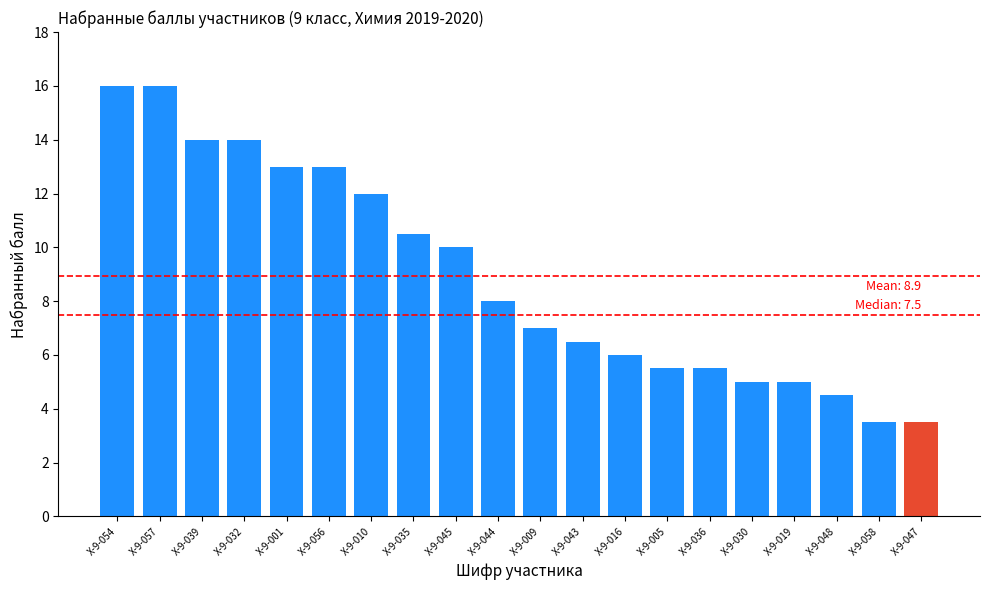

What is the value of the 17th bar from the left?

5.0